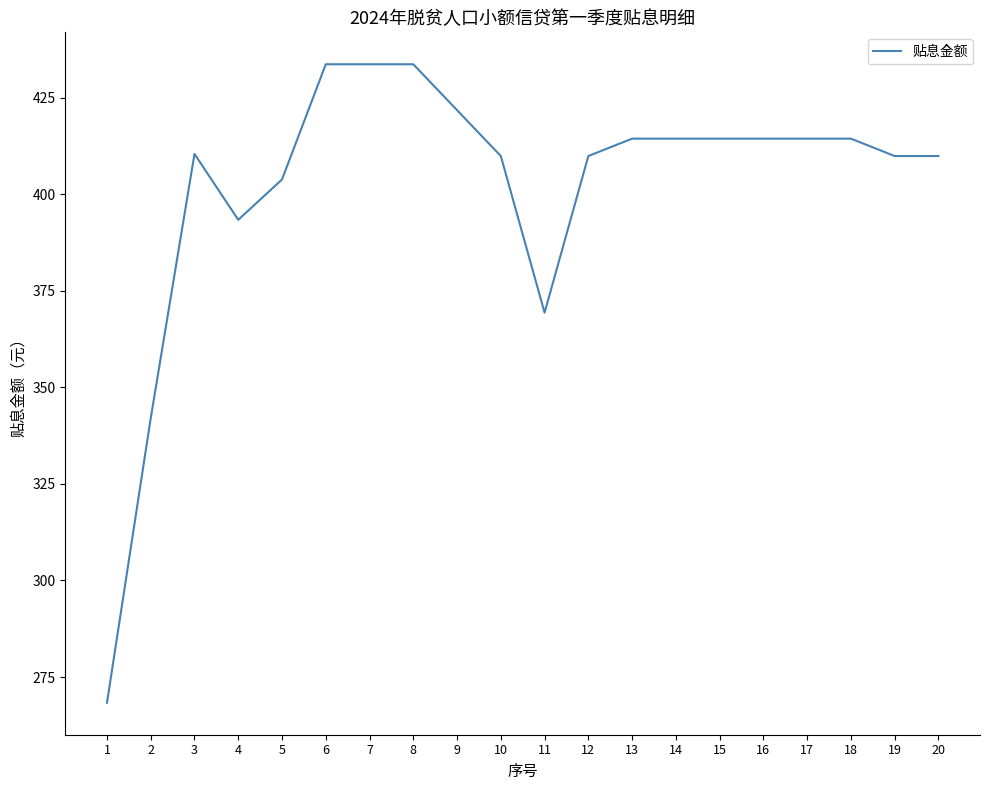

What is the change in value from 4 to 7?

+40.3